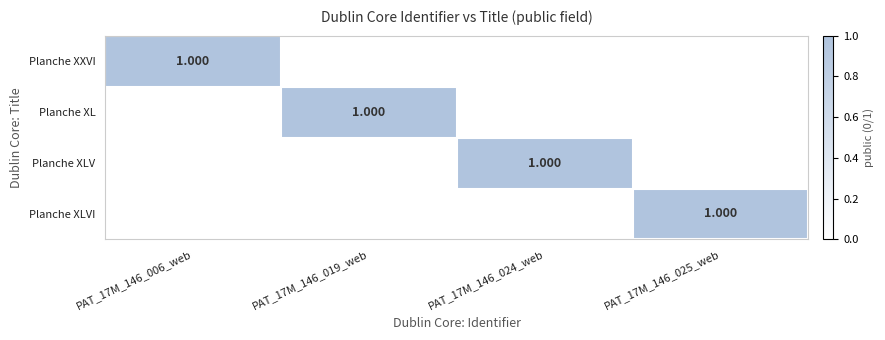

At PAT_17M_146_006_web, list the series in order from largest to smallest.

Planche XXVI, Planche XL, Planche XLV, Planche XLVI